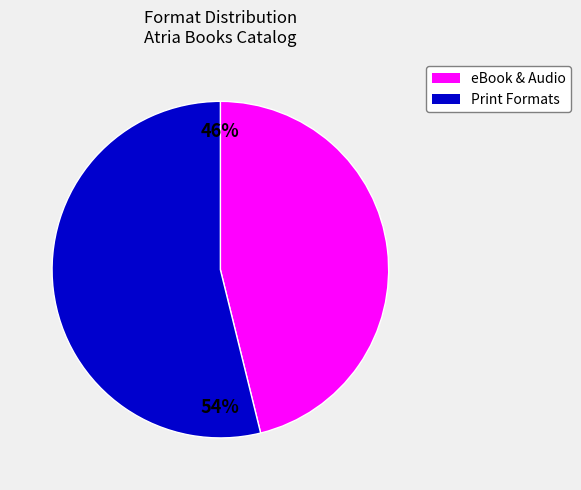

Is there any slice that represents more than half of the pie?

Yes